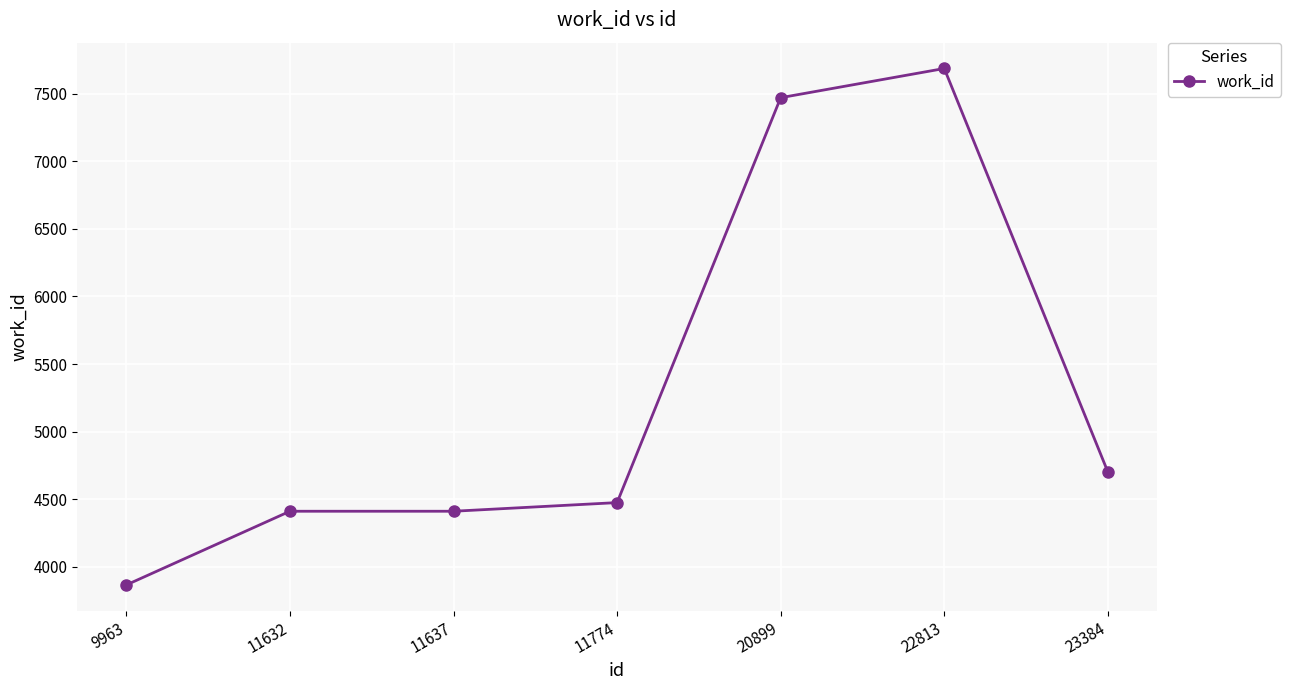

What is the smallest value displayed?

3866